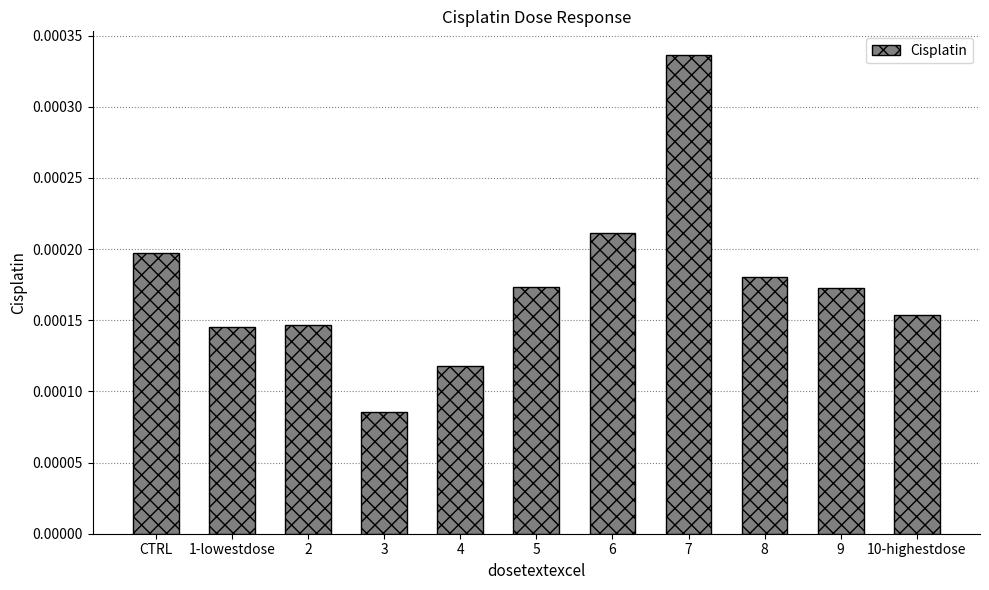

Which has a higher value, 10-highestdose or 1-lowestdose?

10-highestdose